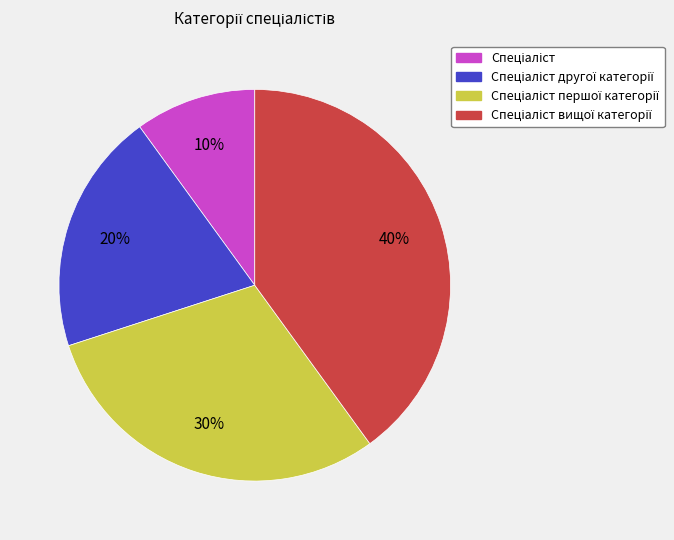

To the nearest percent, what is the difference between the largest and smallest slice percentages?

30%